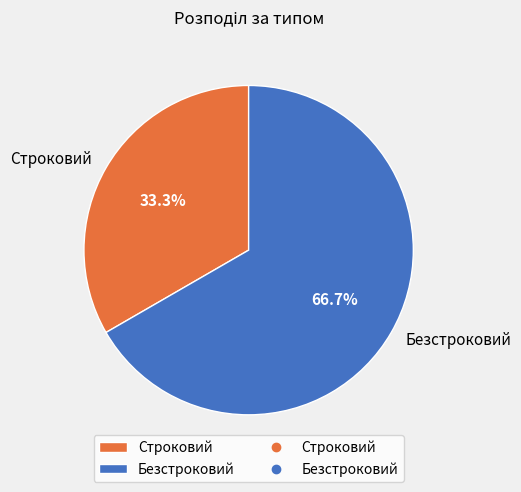

To the nearest percent, what is the combined percentage of Безстроковий and Строковий?

100%